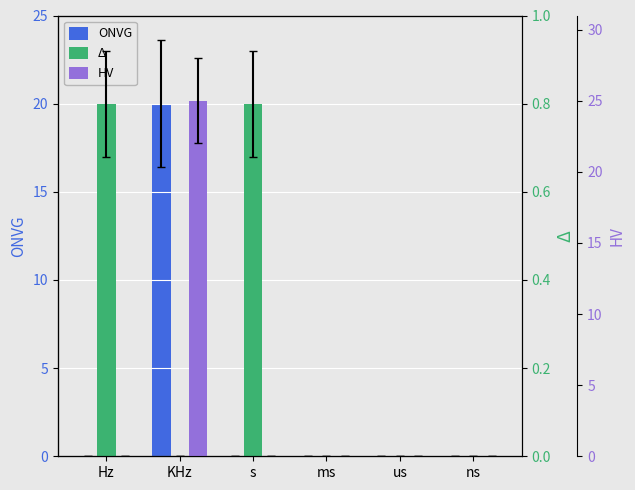

Rank the series at ns from highest to lowest value.

Δ, HV, ONVG